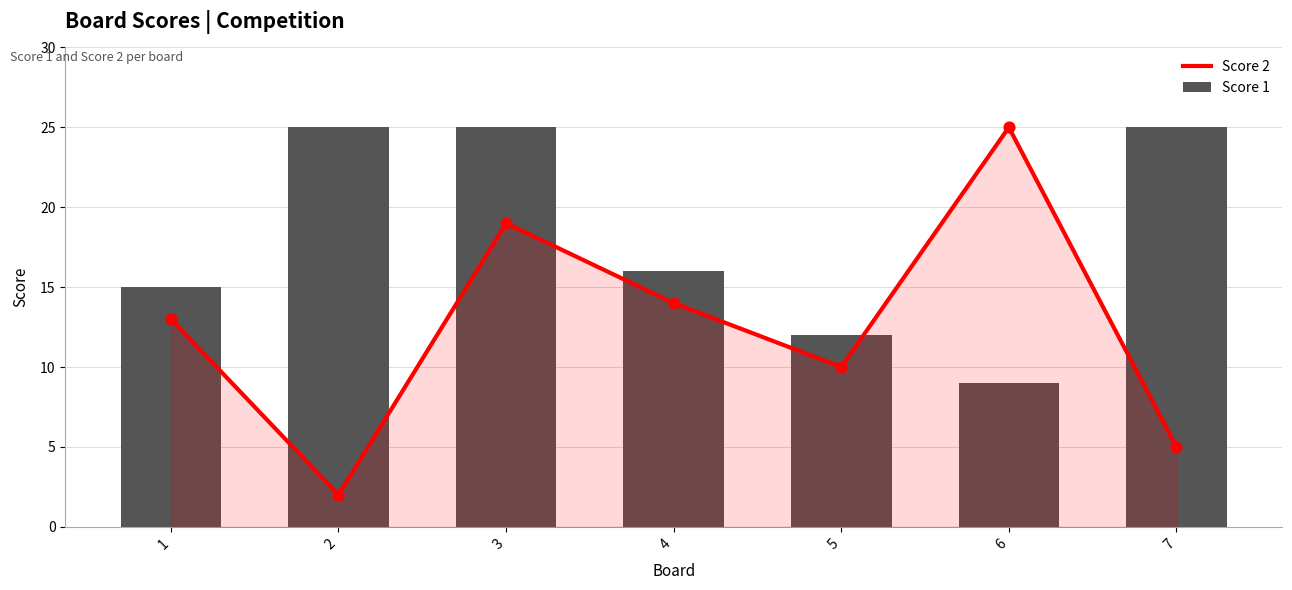

At how many categories does at least one series exceed 14?

6